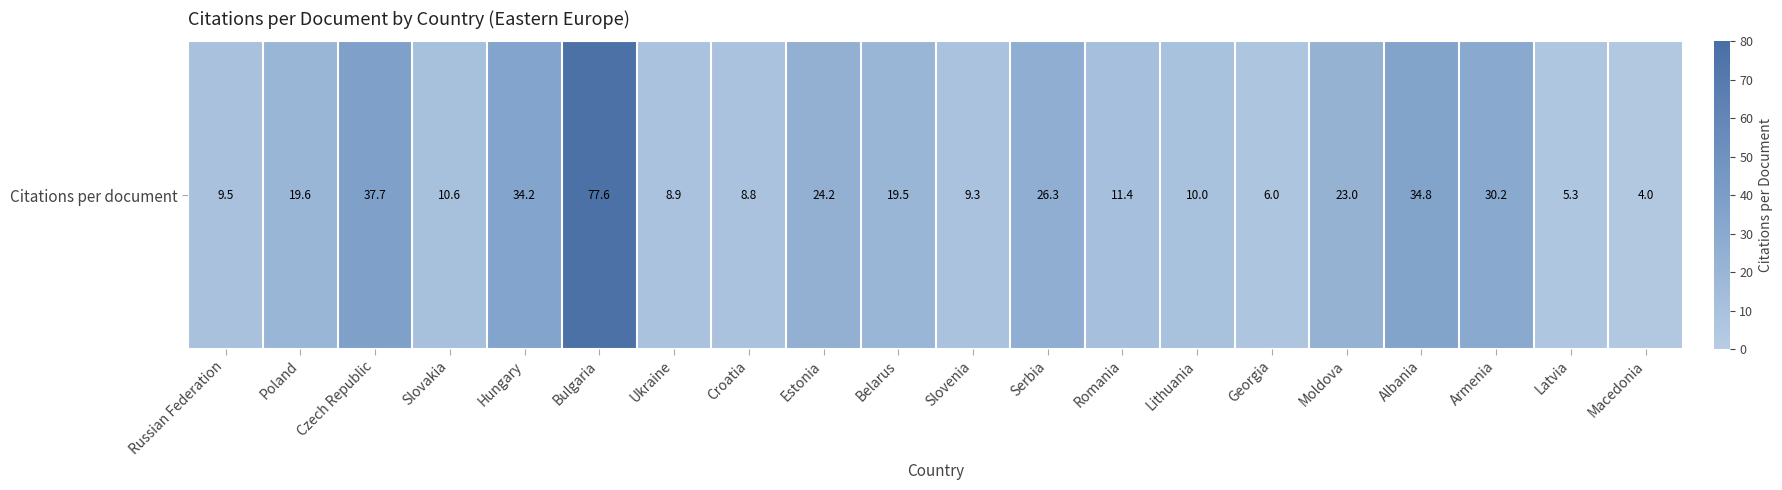

The value at Poland is 19.6. True or false?

True